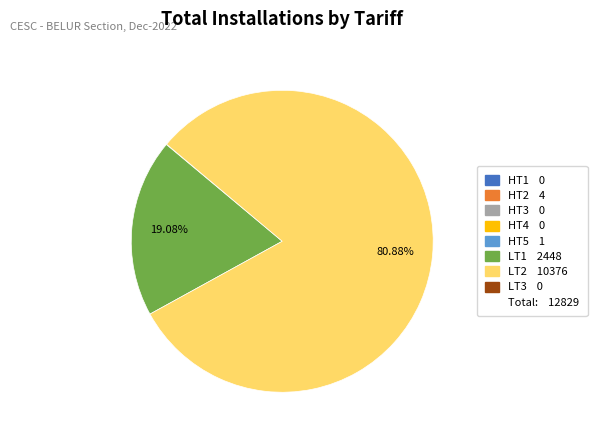

Is there a majority slice in this chart?

Yes